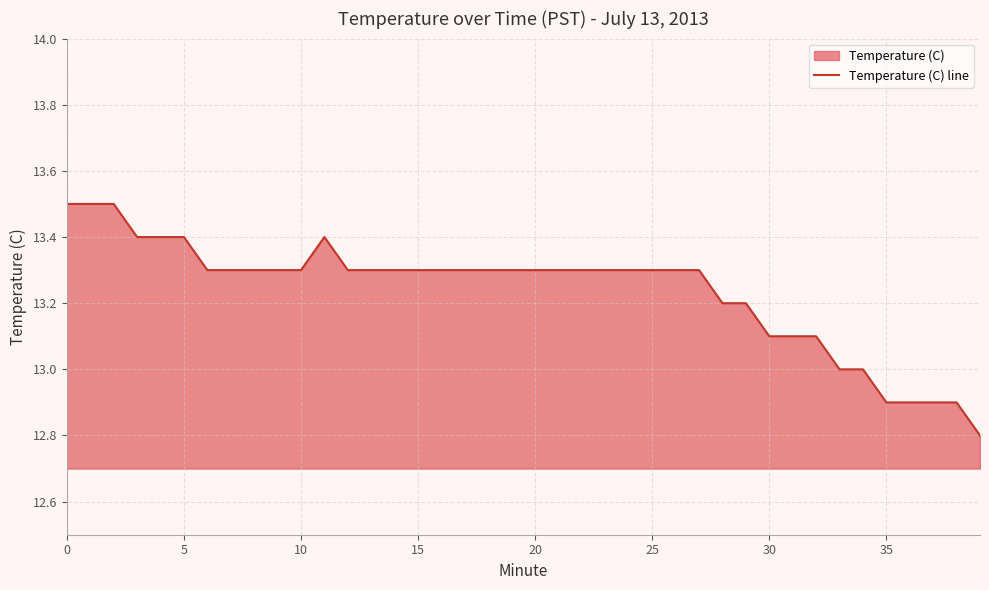

How many lines are shown in the chart?

1